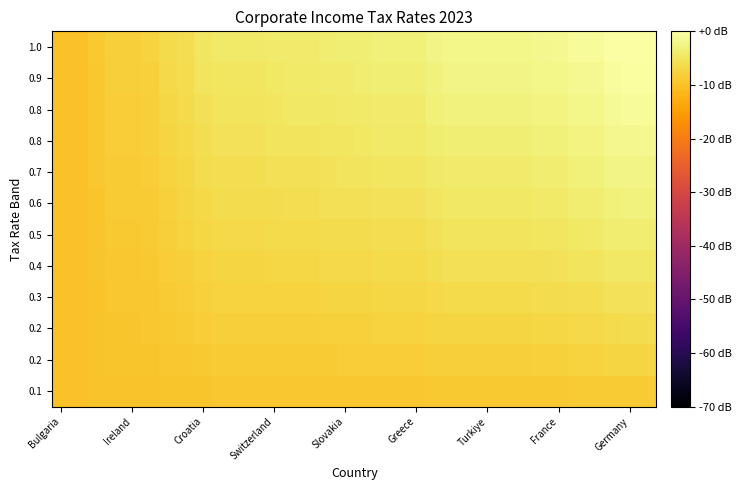

Count the number of data series in this chart.

12